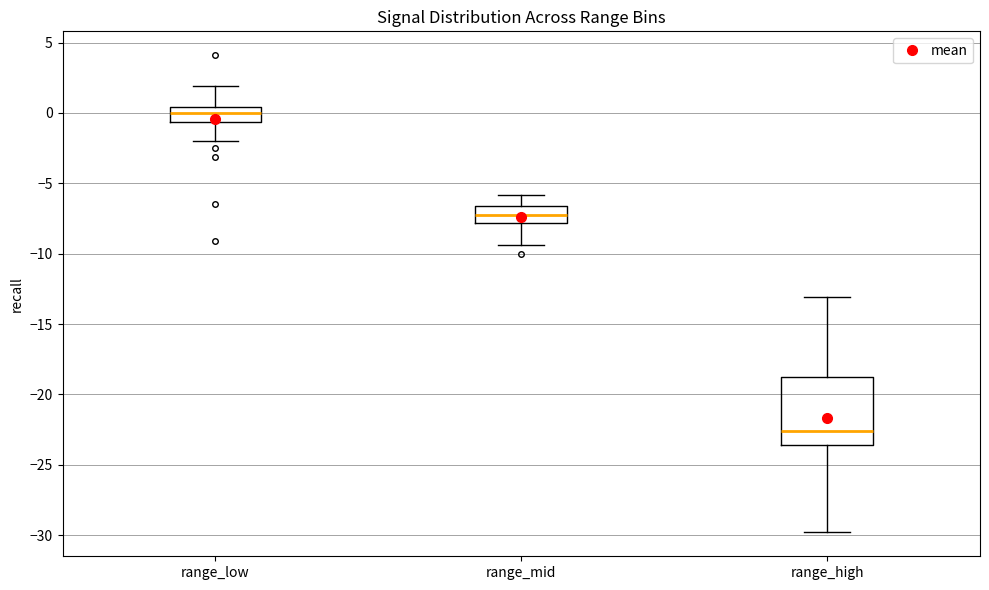

Reading left to right, read every box against the y-axis: the position of its median line, the range the box covers, and the ends of its whiskers. The values are not printed on the chart, so give them approximately, as read against the axis.

range_low: median 0.0, box -0.5 to 0.5, whiskers -2.0 to 2.0
range_mid: median -7.0, box -8.0 to -6.5, whiskers -9.5 to -6.0
range_high: median -22.5, box -23.5 to -19.0, whiskers -30.0 to -13.0